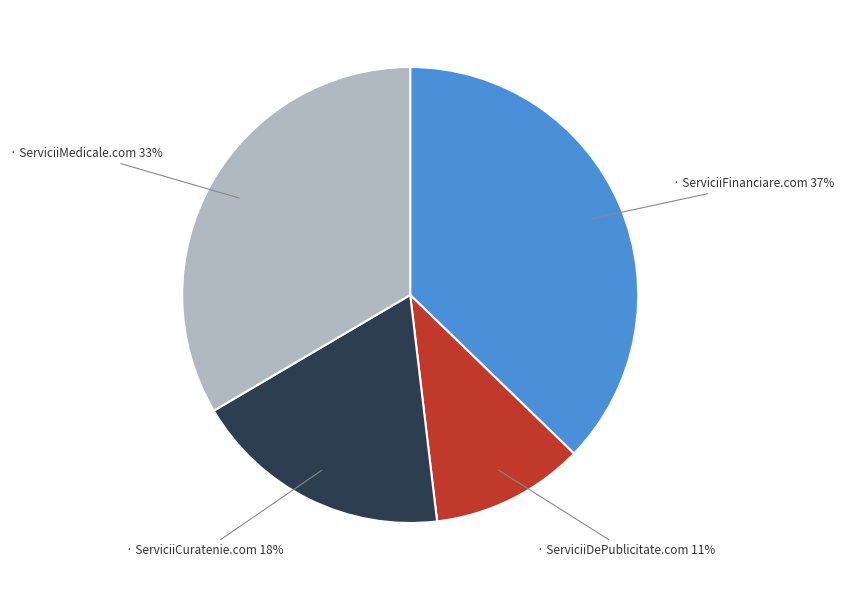

To the nearest percent, what is the difference between the largest and smallest slice percentages?

26%